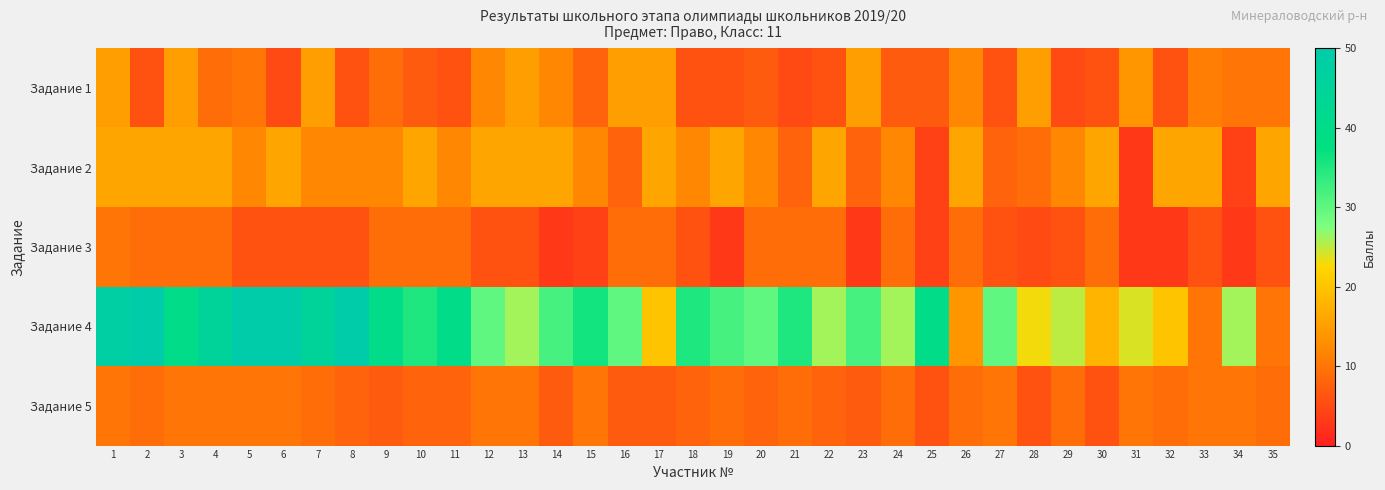

Which series has the largest total across all categories?

Задание 4